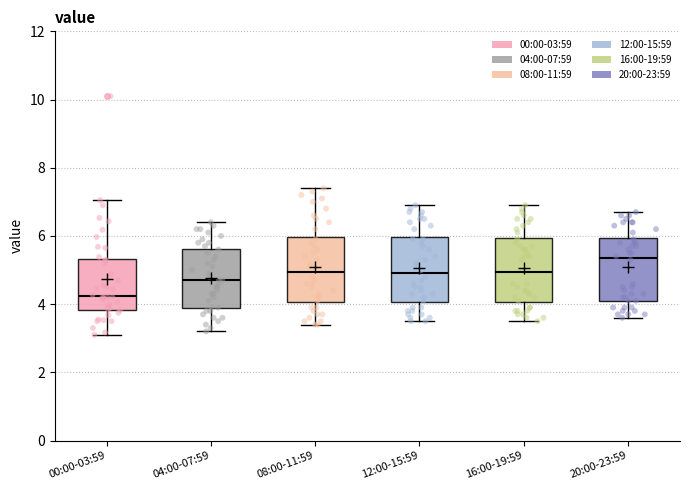

Reading left to right, transcribe this box plot: for each box, give where its median line is, the range the box spans, and where its two whiskers end, as read against the y-axis. The values are not printed on the chart, so give them approximately, as read against the axis.

00:00-03:59: median 4.2, box 3.8 to 5.4, whiskers 3.2 to 7.0
04:00-07:59: median 4.8, box 4.0 to 5.6, whiskers 3.2 to 6.4
08:00-11:59: median 5.0, box 4.0 to 6.0, whiskers 3.4 to 7.4
12:00-15:59: median 5.0, box 4.0 to 6.0, whiskers 3.6 to 7.0
16:00-19:59: median 5.0, box 4.0 to 6.0, whiskers 3.6 to 7.0
20:00-23:59: median 5.4, box 4.2 to 6.0, whiskers 3.6 to 6.8